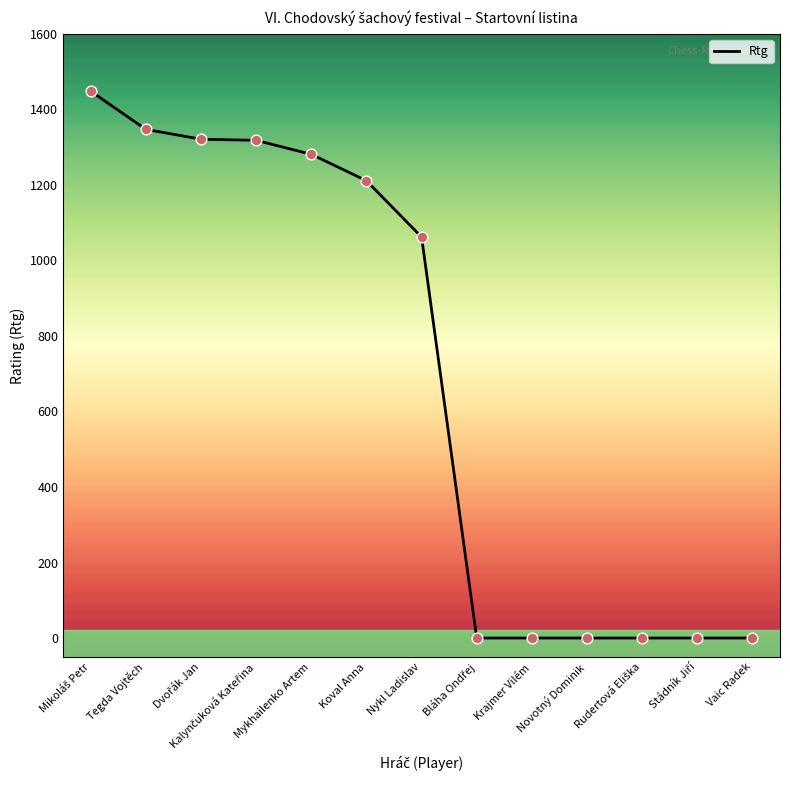

Which has a higher value, Nykl Ladislav or Krajmer Vilém?

Nykl Ladislav